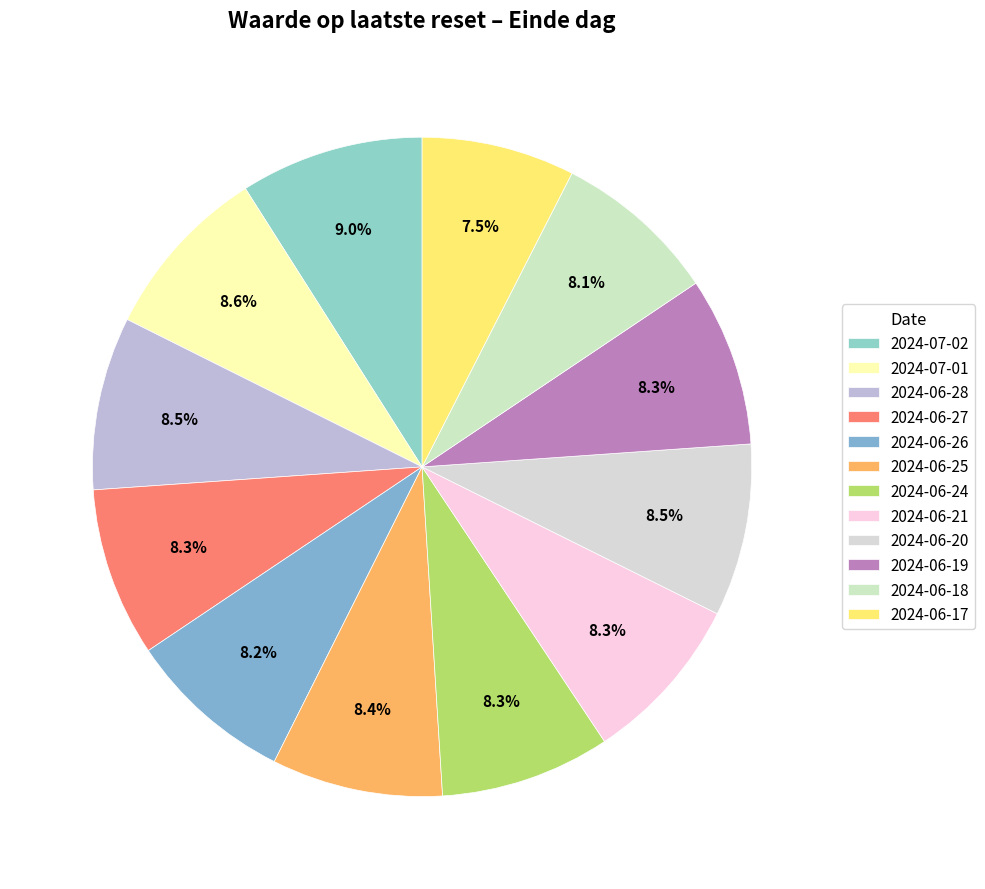

To the nearest percent, what is the difference between the largest and smallest slice percentages?

1%